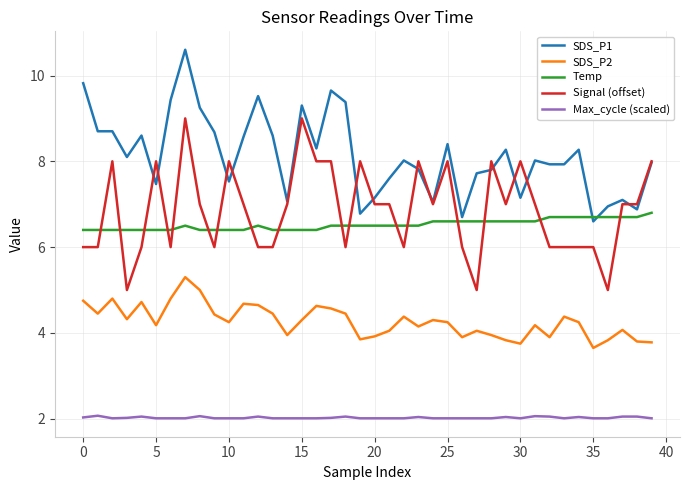

How many series are shown in this chart?

5